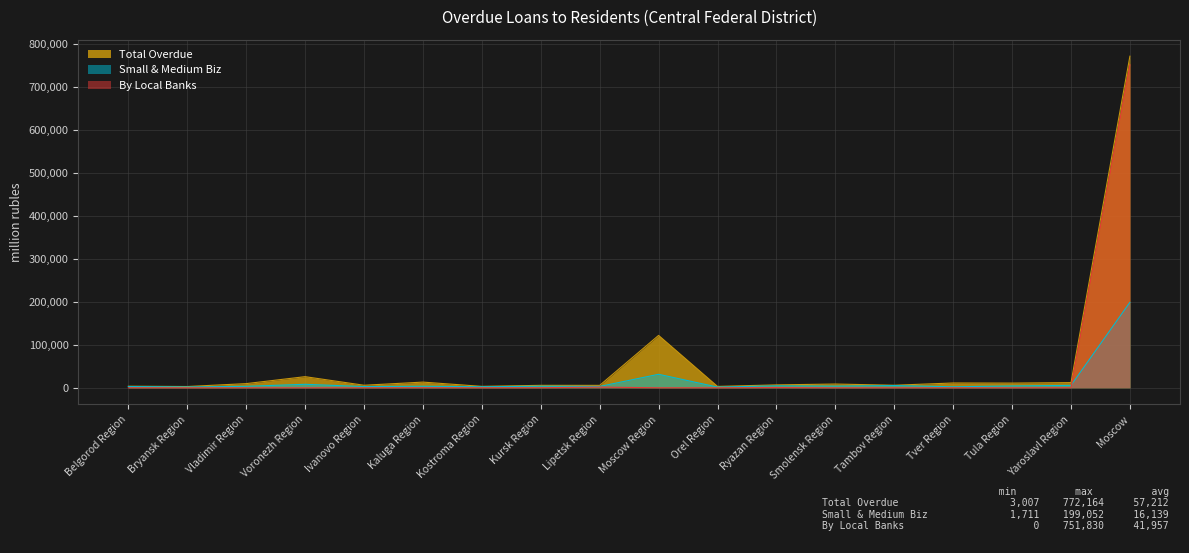

What is the sum of the By Local Banks values at Yaroslavl Region and Kursk Region?

356